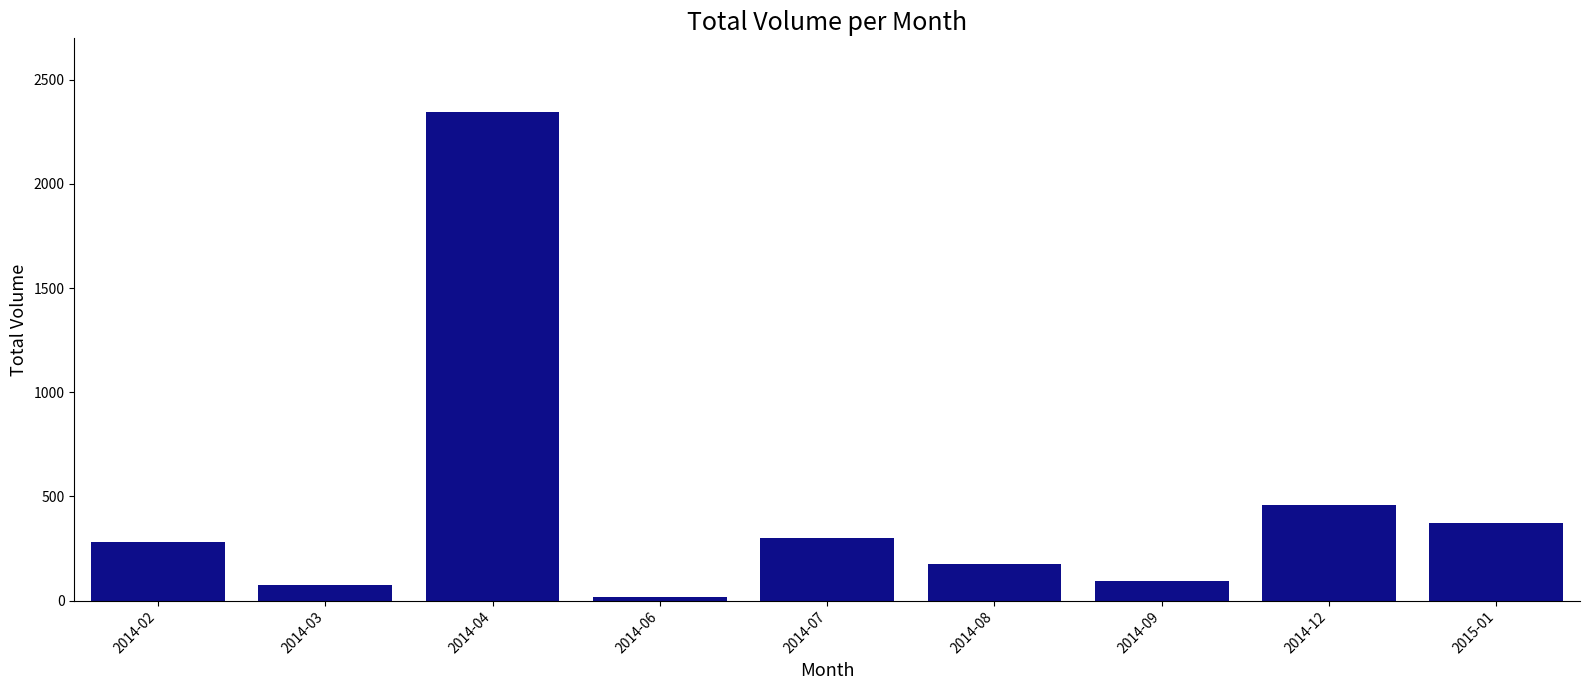

True or false: the data shows 176 at 2014-08.

True